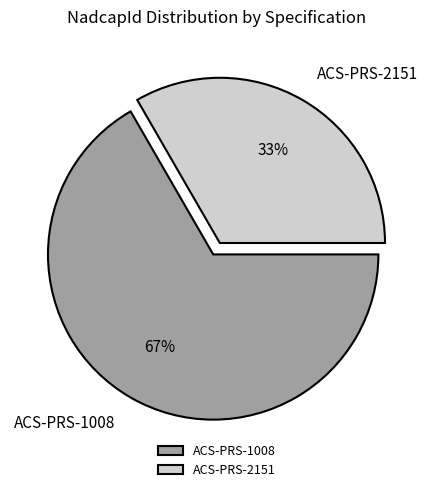

True or false: ACS-PRS-2151 accounts for 24% of the total.

False